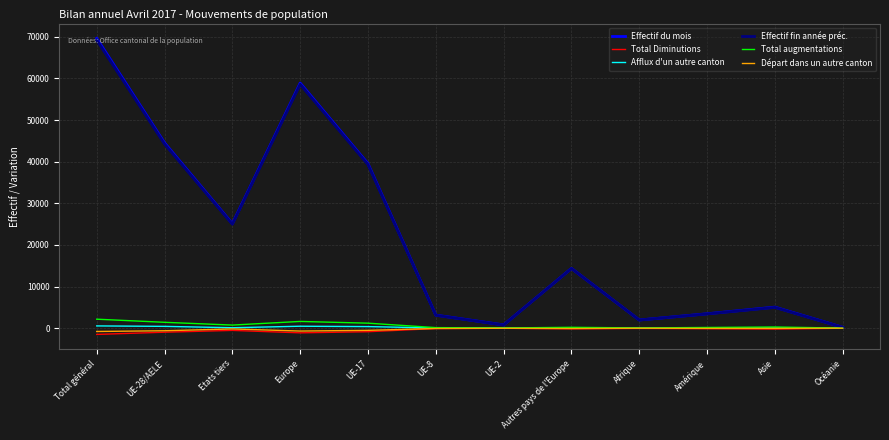

At which category is the sum across all series the highest?

Total général